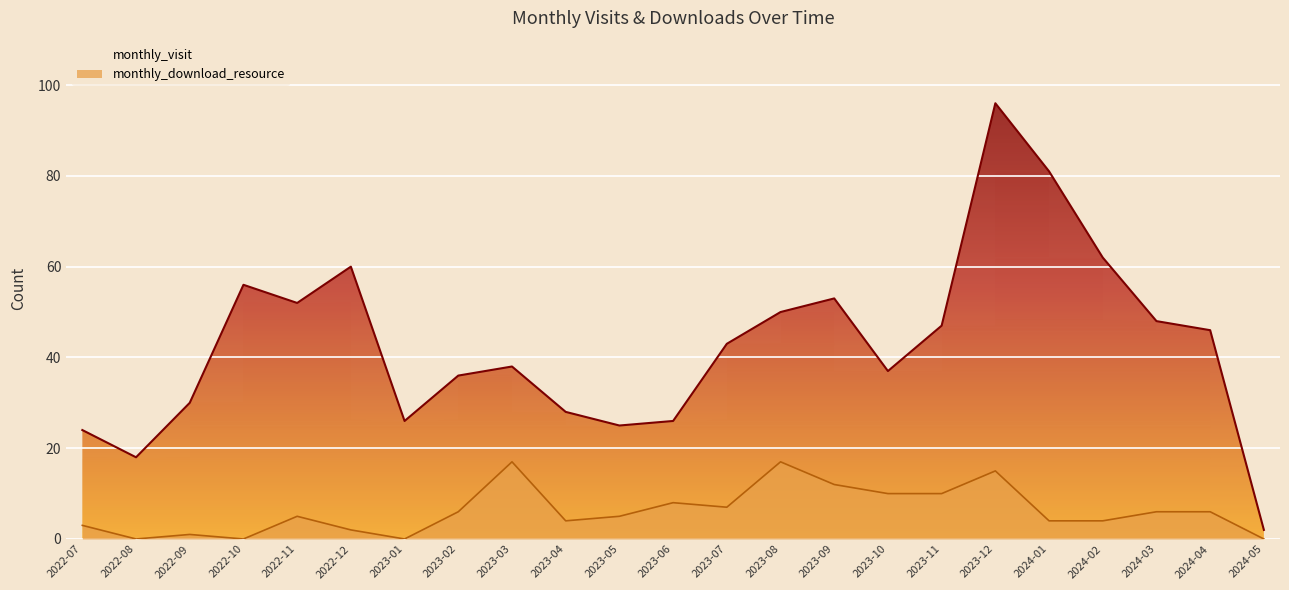

True or false: monthly_download_resource has a value of 7 at 2023-07.

True